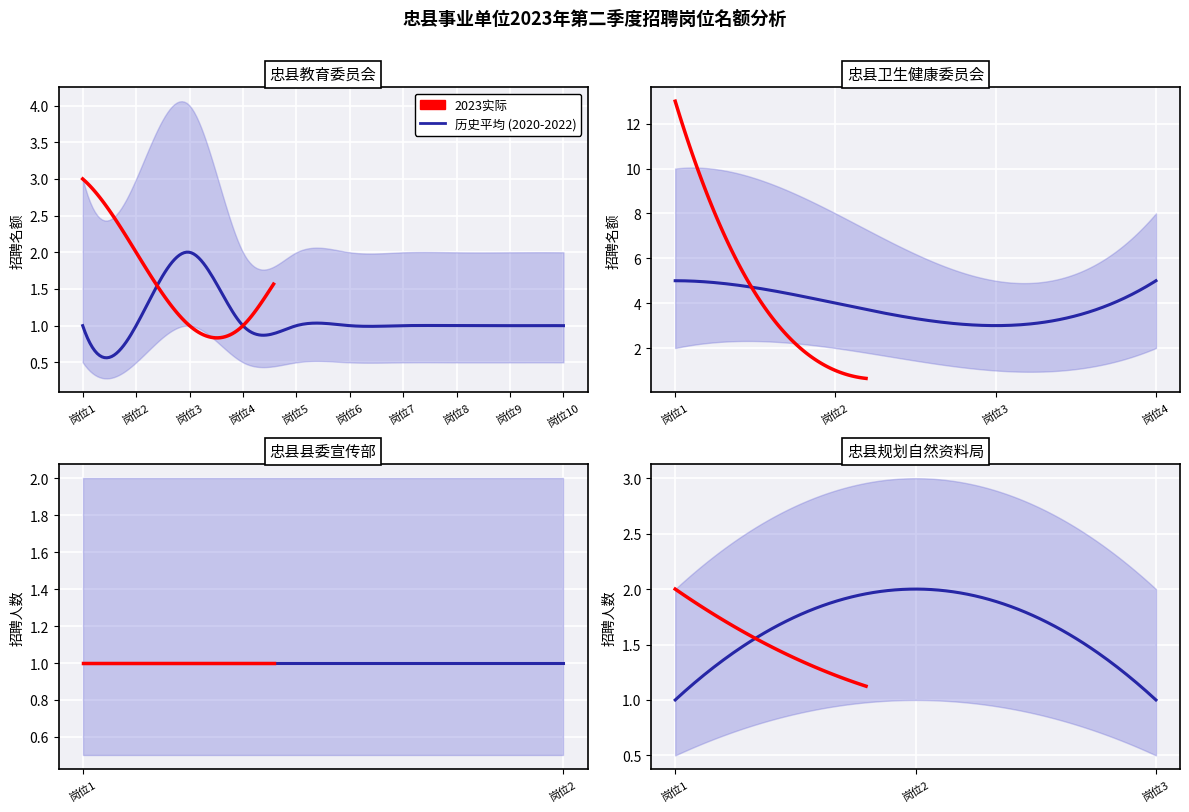

True or false: 2023实际招聘 and 历史下限 intersect in this chart.

False